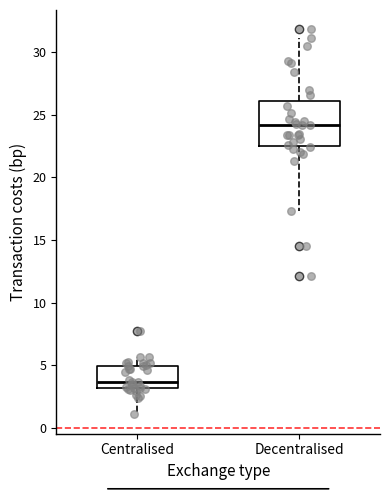

Where is the upper edge of the box for Decentralised on the y-axis? The values are not printed on the chart, so give them approximately, as read against the axis.

26.0